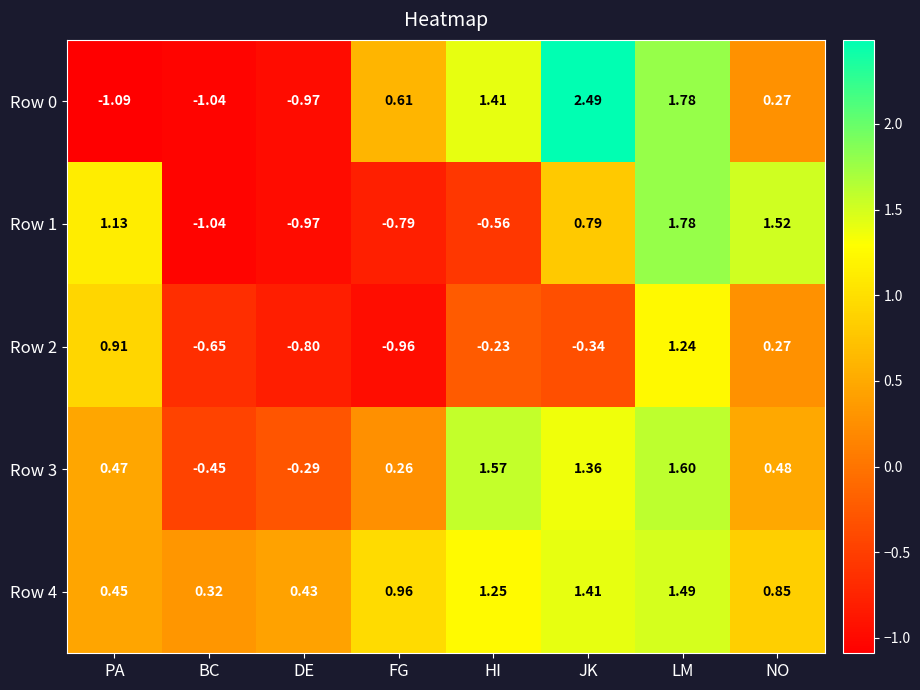

List the labels in order of Row 0 value, largest first.

JK, LM, HI, FG, NO, DE, BC, PA